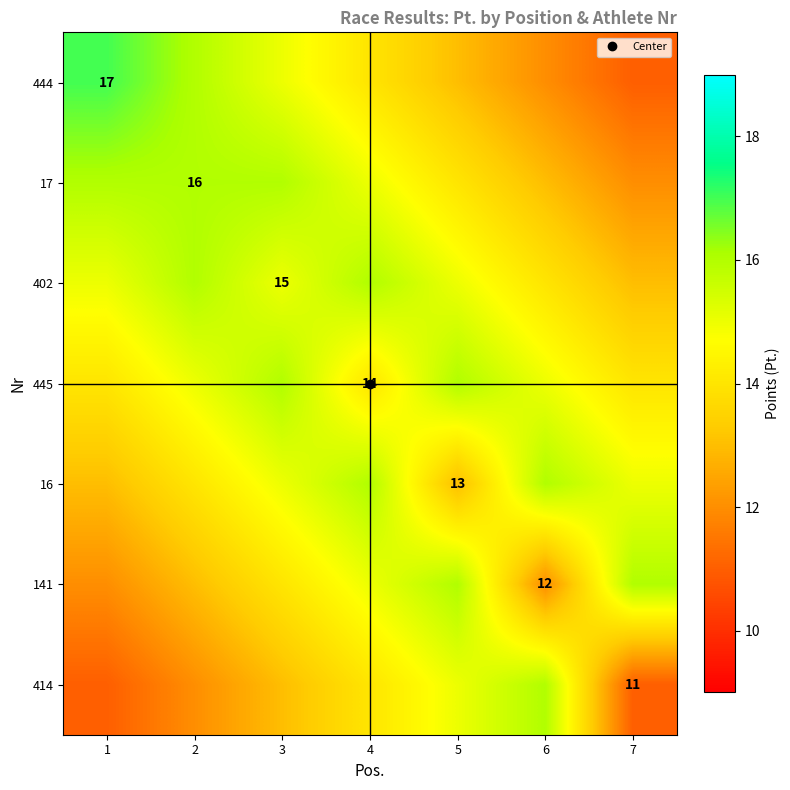

The value of 141 at 3 is 24. True or false?

False